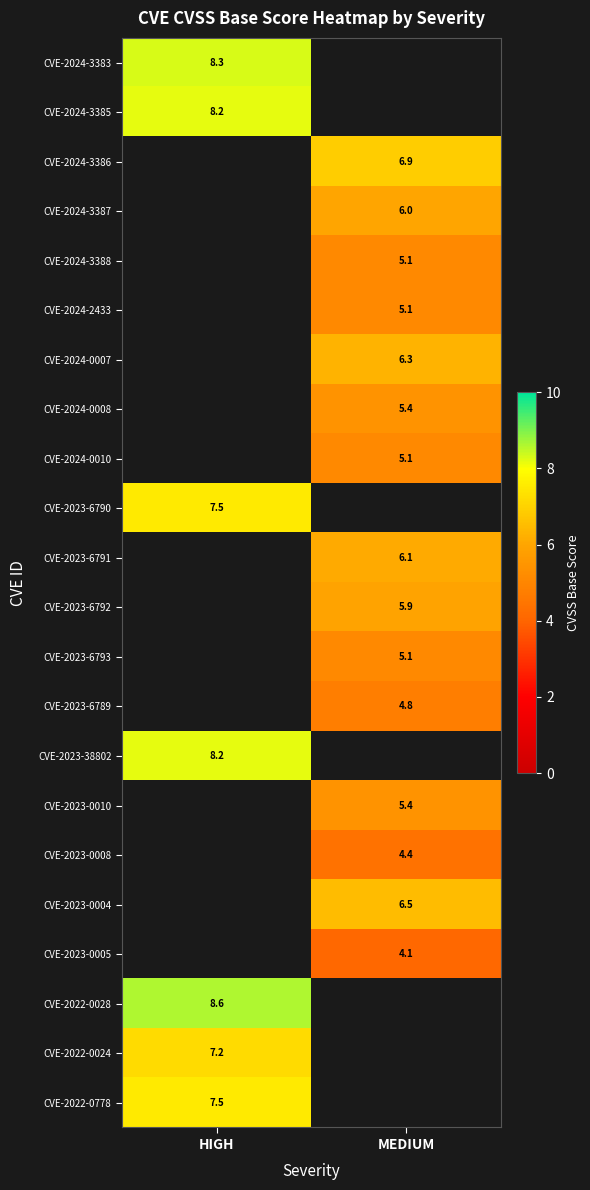

Is the value of CVE-2023-6789 at MEDIUM greater than the value of CVE-2023-38802 at HIGH?

No